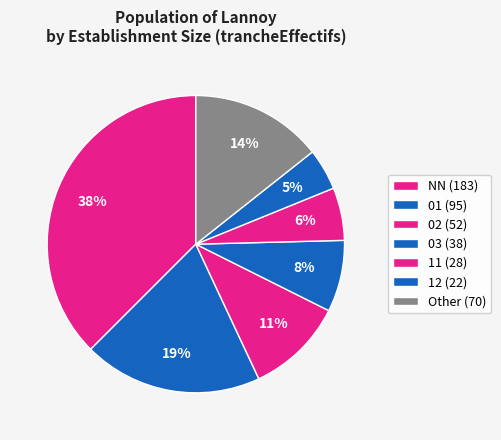

How many segments does this pie chart have?

7